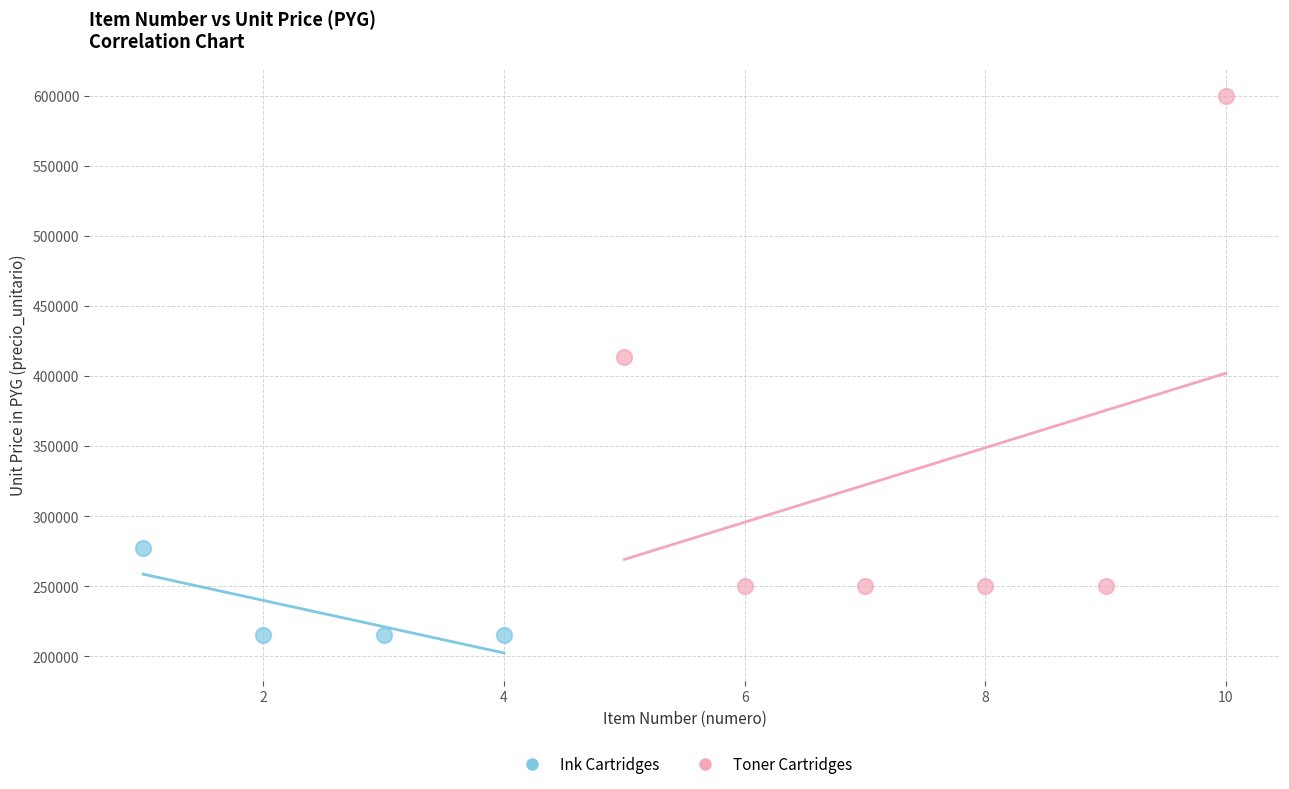

Which series contains the highest Y value?

Toner Cartridges